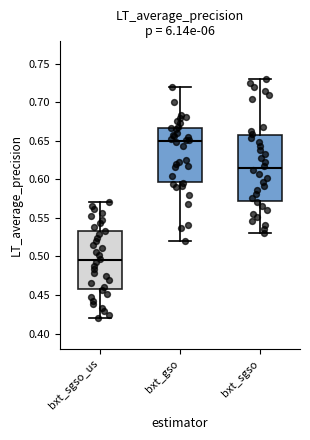

Where does the upper whisker of the box for bxt_sgso_us end on the y-axis? The values are not printed on the chart, so give them approximately, as read against the axis.

0.570